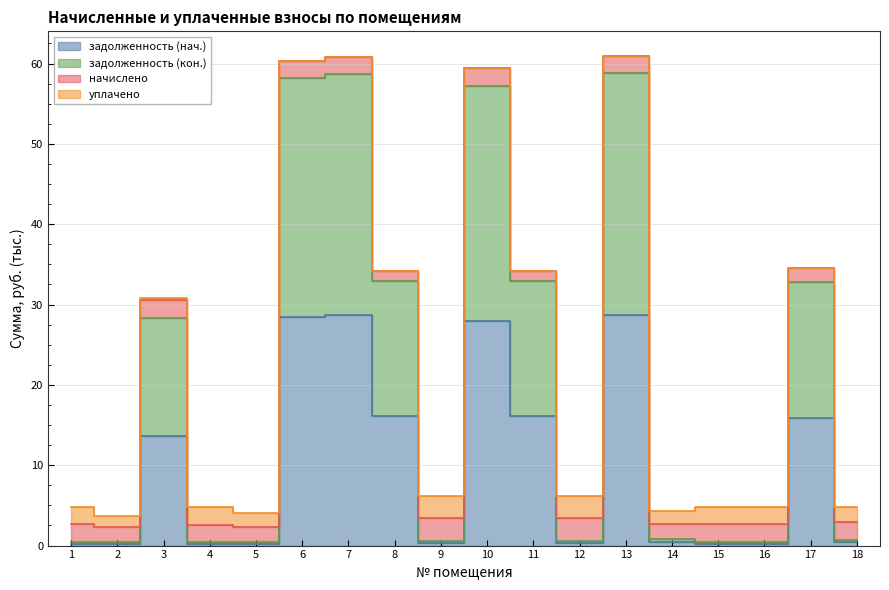

Rank the categories by задолженность (нач.) value from lowest to highest.

2, 5, 4, 1, 15, 16, 12, 9, 14, 18, 3, 17, 8, 11, 10, 6, 7, 13